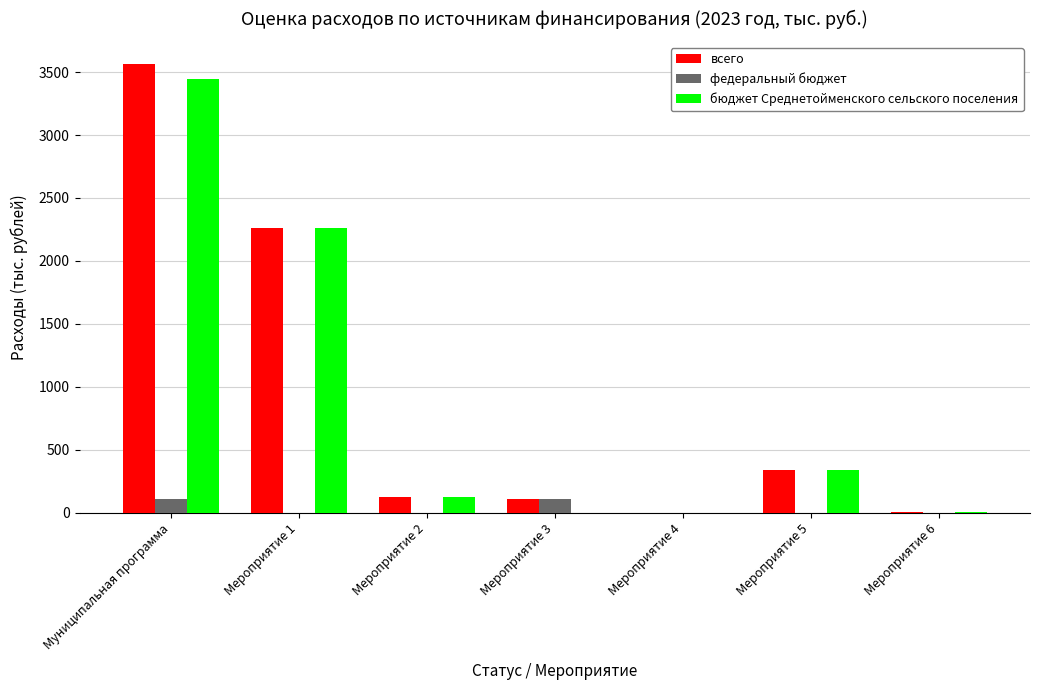

True or false: всего has a value of 112.9 at Мероприятие 3.

True